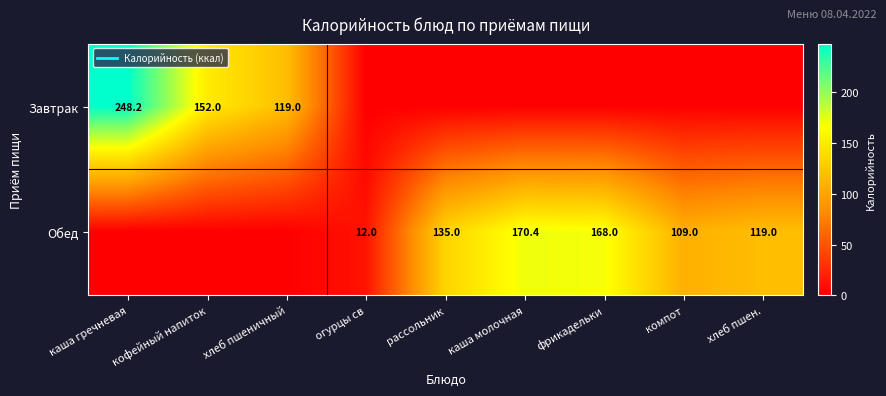

What is the difference between the second highest and second lowest values in the Завтрак series?

152.0